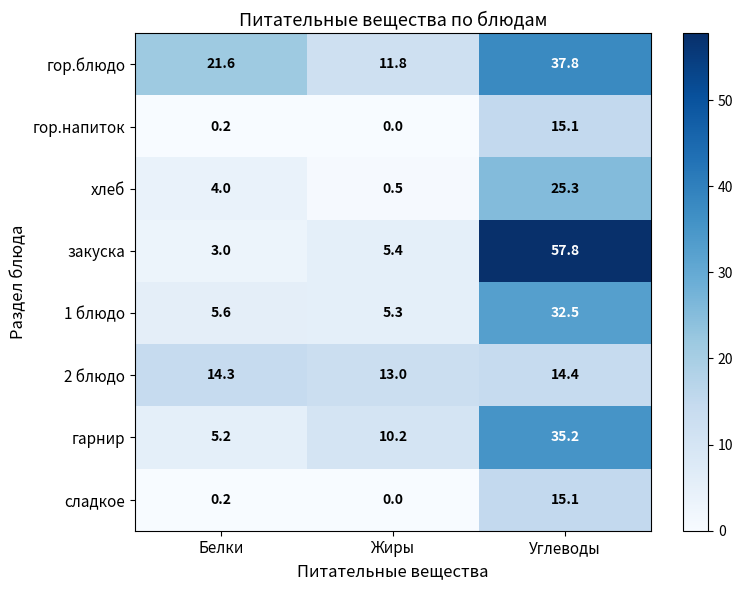

Rank the categories by сладкое value from lowest to highest.

Жиры, Белки, Углеводы